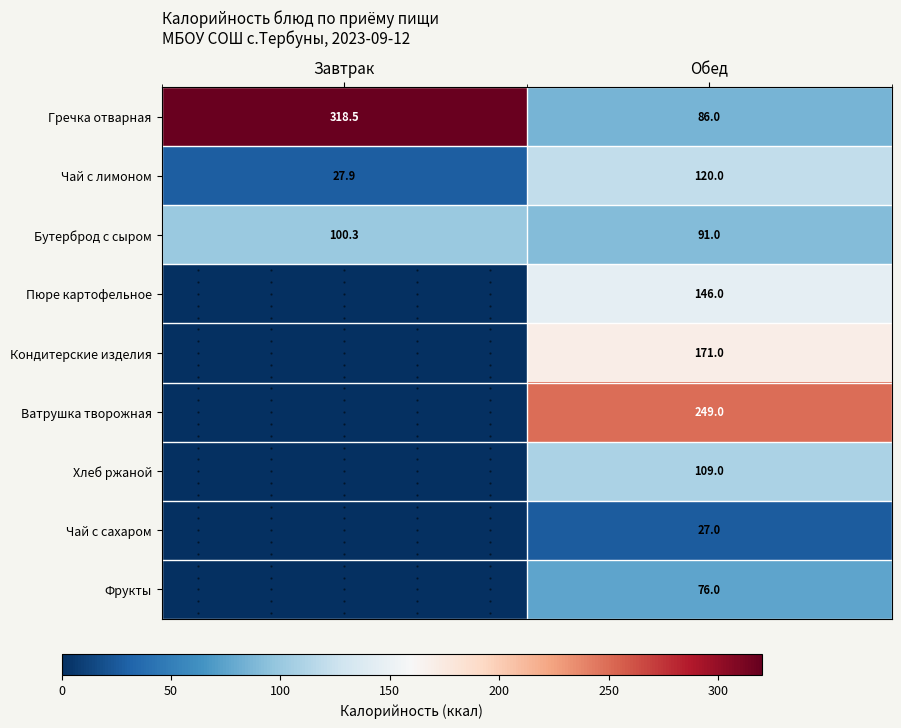

Rank the series at Обед from lowest to highest value.

Чай с сахаром, Фрукты, Гречка отварная, Бутерброд с сыром, Хлеб ржаной, Чай с лимоном, Пюре картофельное, Кондитерские изделия, Ватрушка творожная